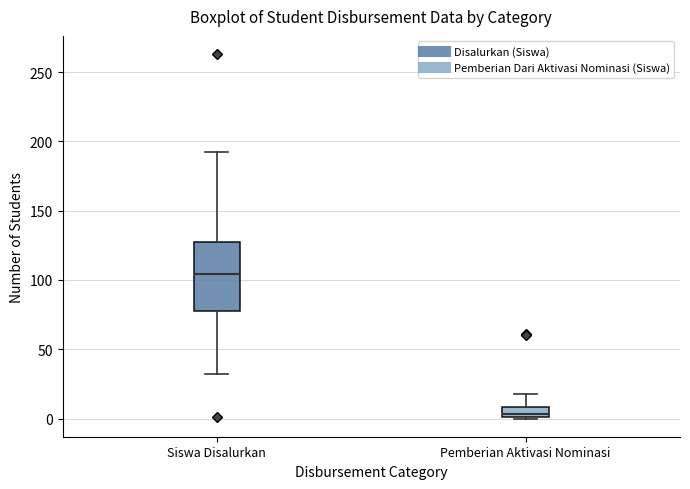

Where is the lower edge of the box for Siswa Disalurkan on the y-axis? The values are not printed on the chart, so give them approximately, as read against the axis.

80